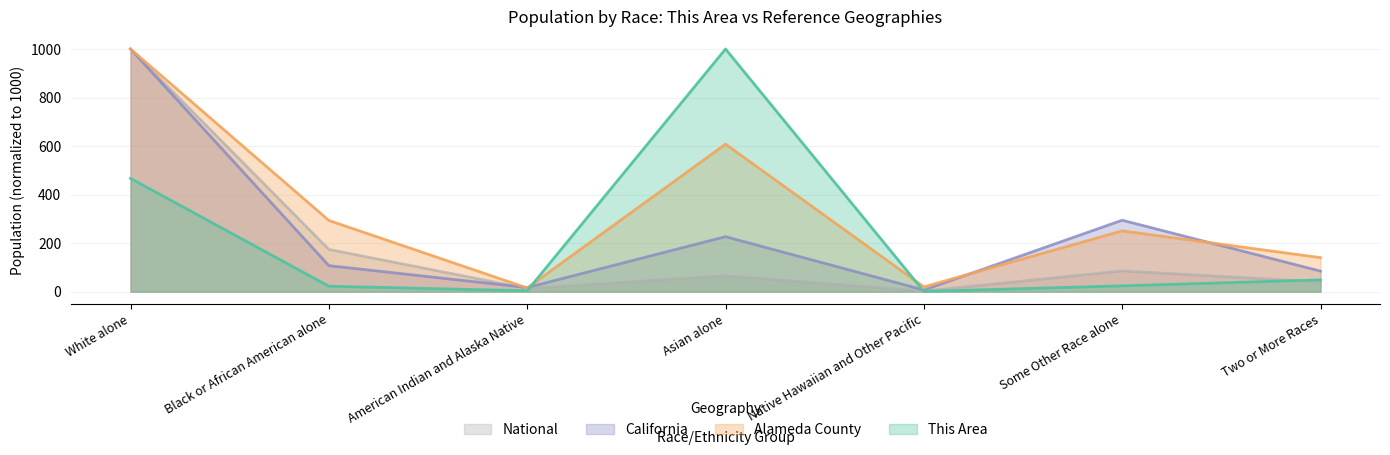

What are all the series names shown in the legend?

National, California, Alameda County, This Area